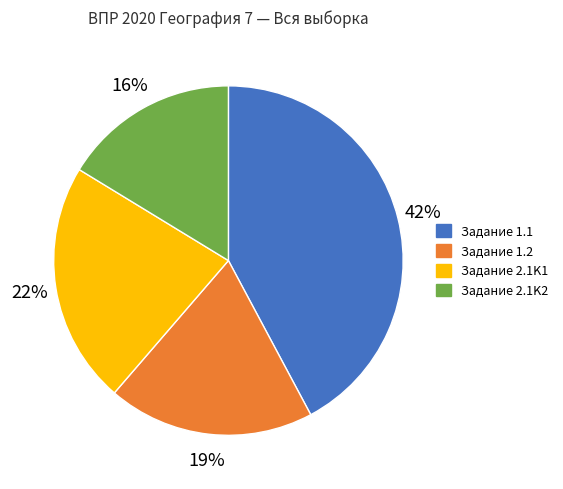

To the nearest percent, what is the difference between the largest and smallest slice percentages?

26%